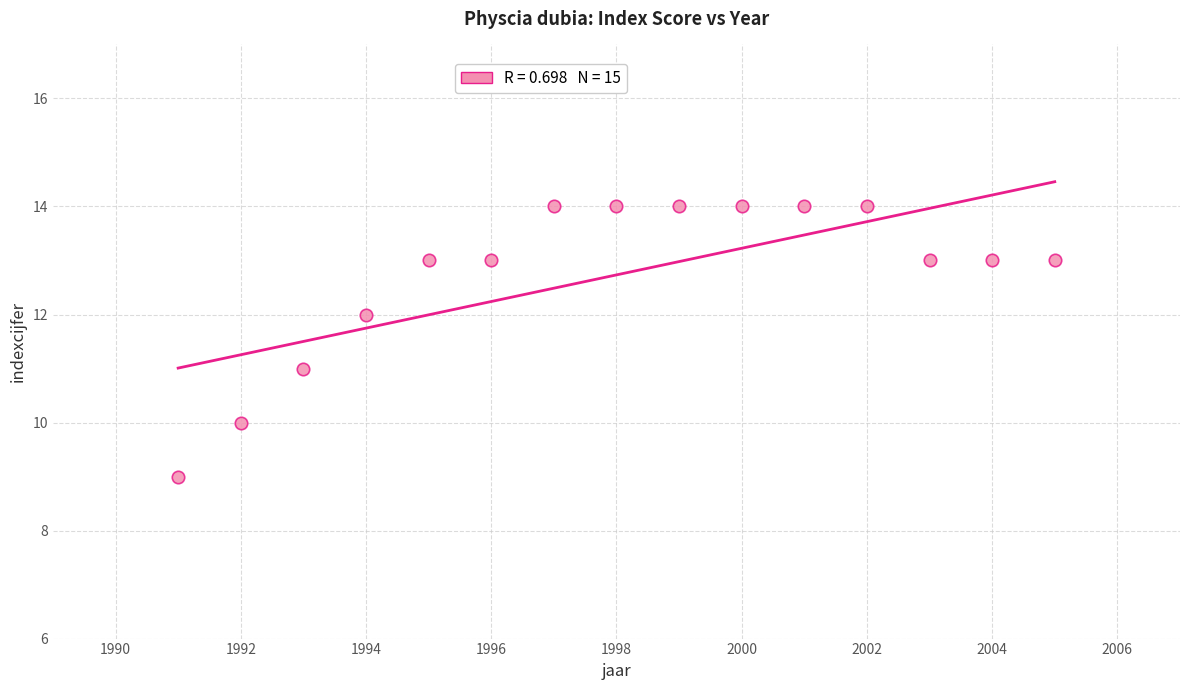

What is the range of X values (max minus min)?

14